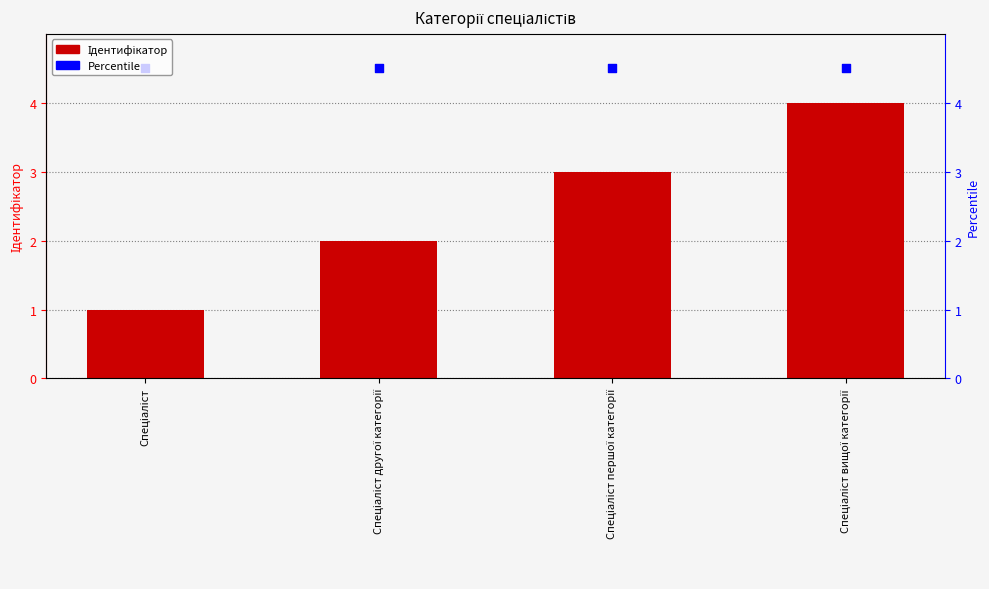

Is the value of Percentile at Спеціаліст першої категорії greater than the value of Ідентифікатор at Спеціаліст першої категорії?

Yes